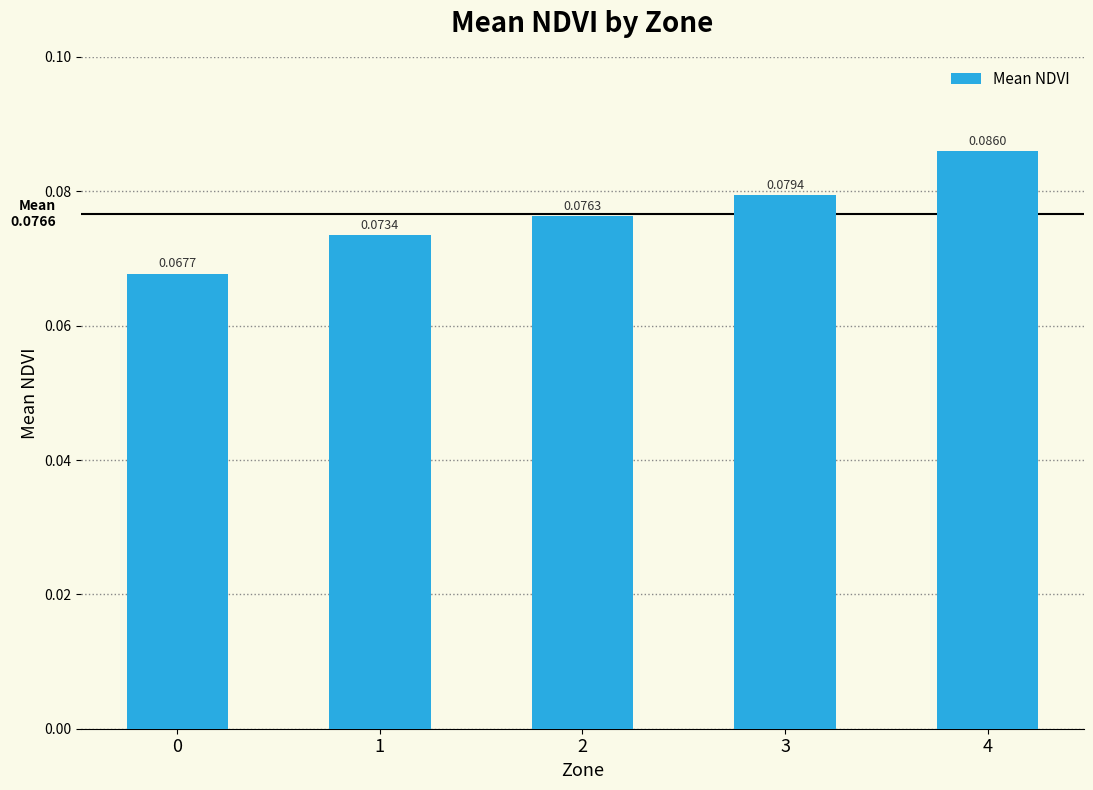

The chart shows a value of 0.0 at 1. True or false?

False